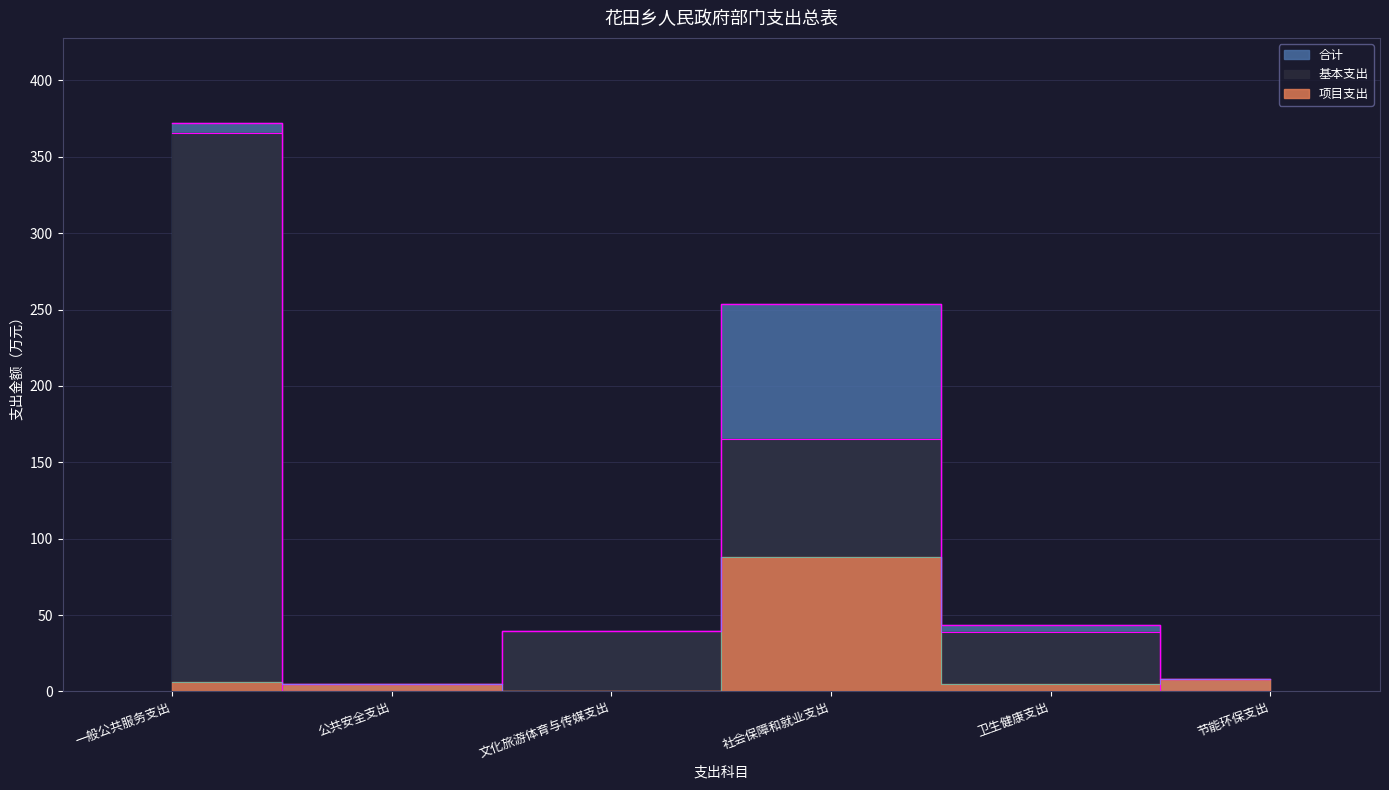

What position from the left is 卫生健康支出?

5